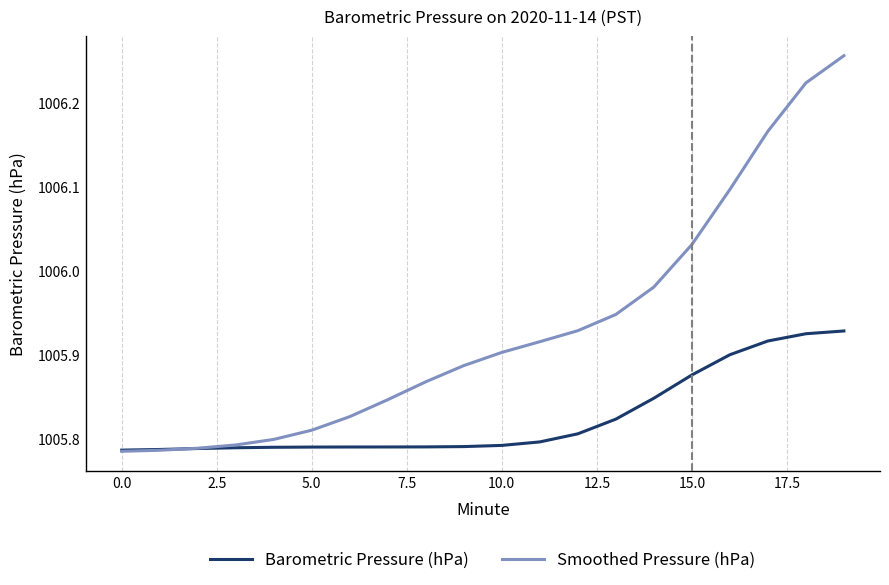

List the series in order of their overall mean, lowest first.

Barometric Pressure (hPa), Smoothed Pressure (hPa)